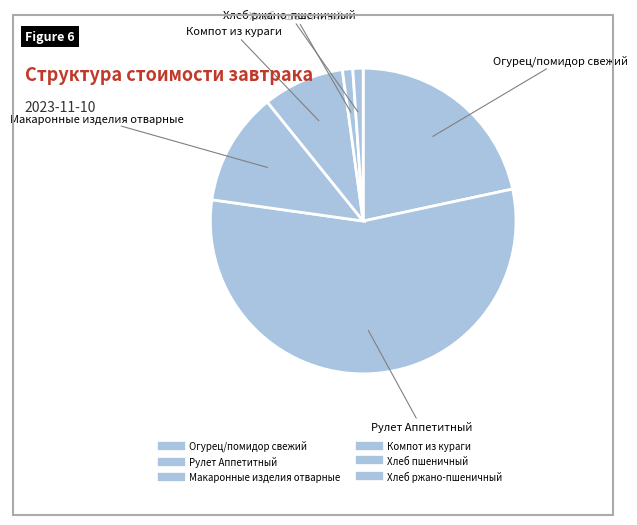

Count the number of slices in the pie.

6